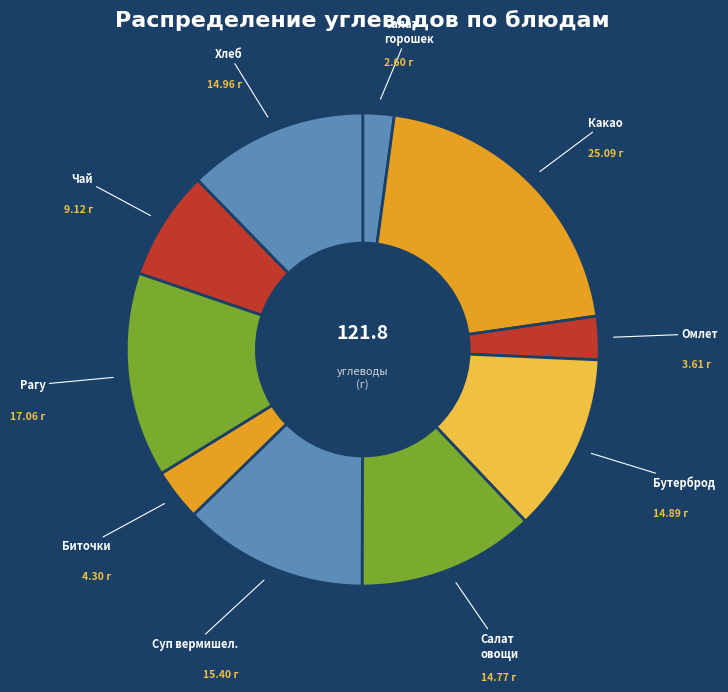

How many slices are in this pie chart?

10